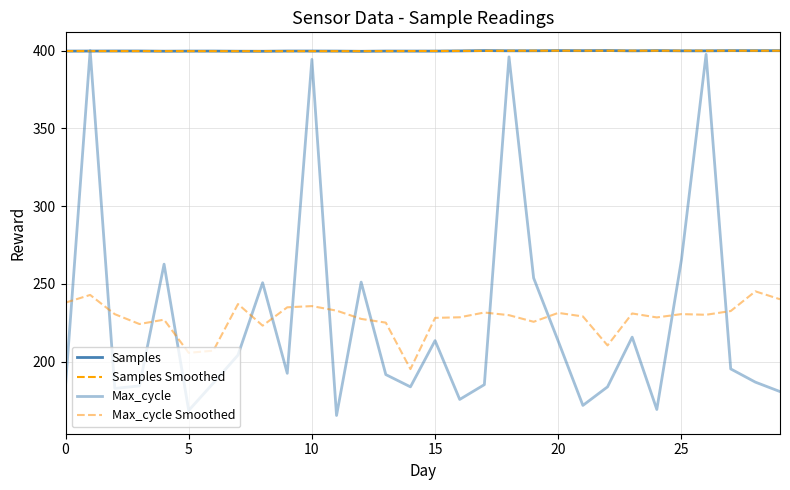

Rank the series by their maximum value, from lowest to highest.

Max_cycle Smoothed, Samples Smoothed, Samples, Max_cycle